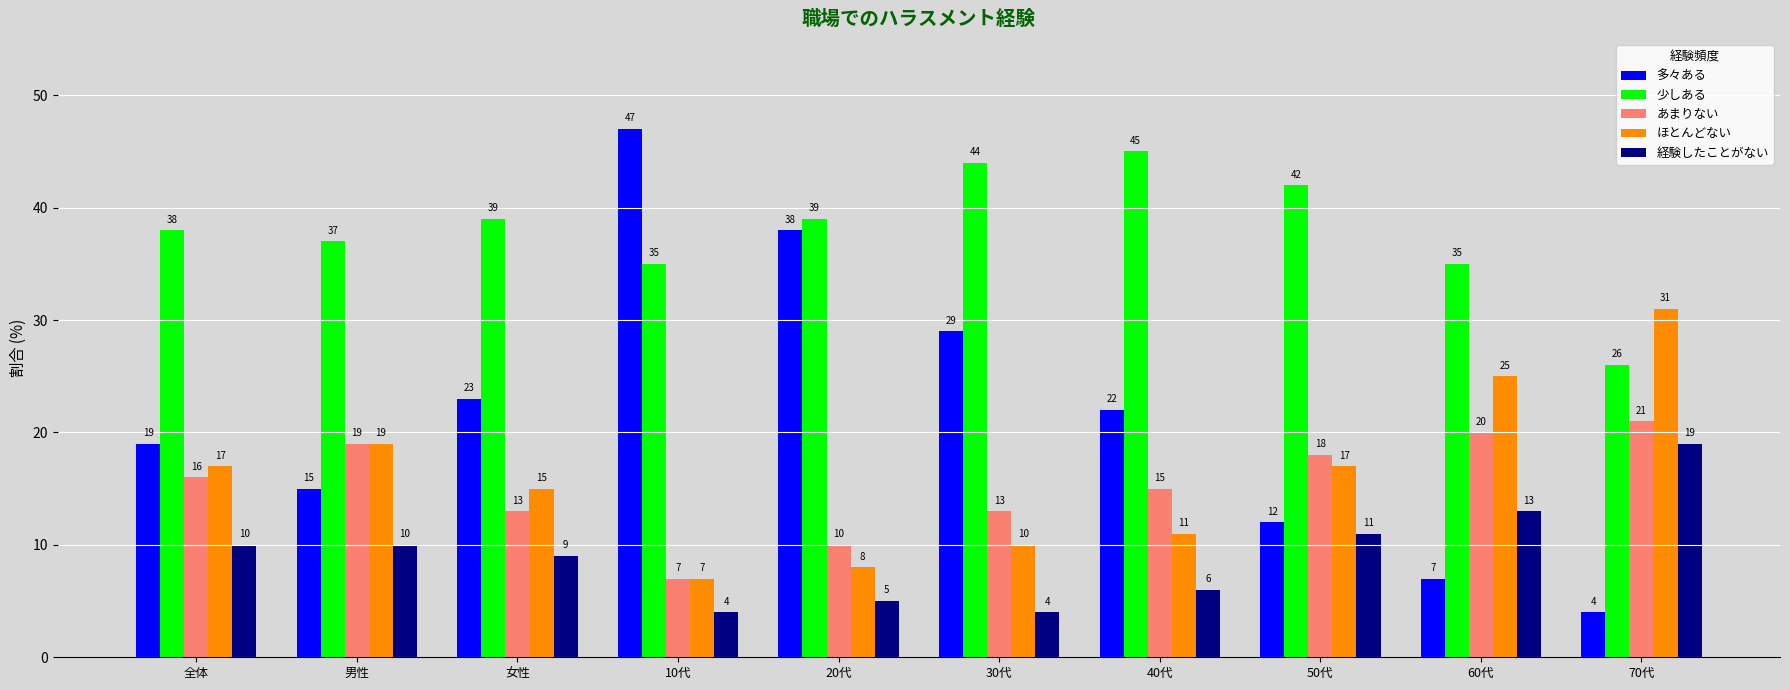

What is the sum of the 多々ある values at 20代 and 男性?

53